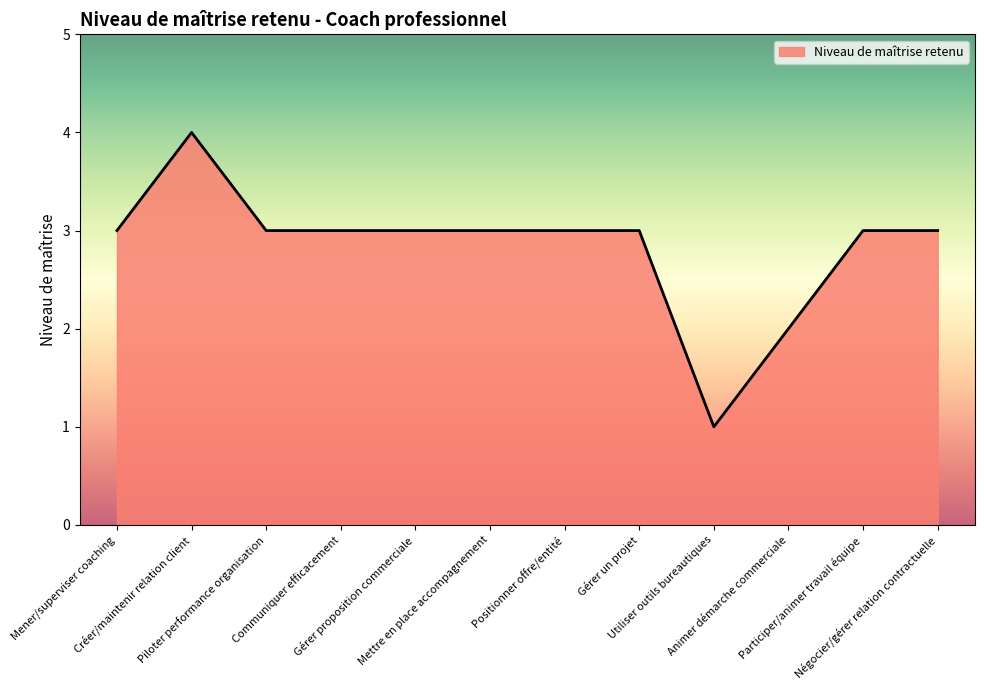

What is the difference between the maximum and minimum values?

3